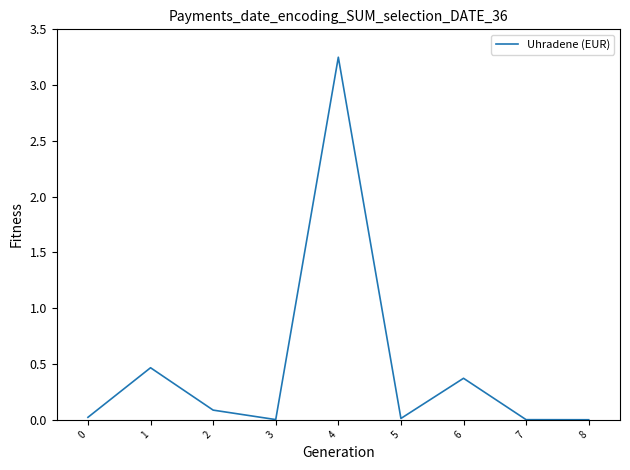

At which category does the data reach its first local valley?

3